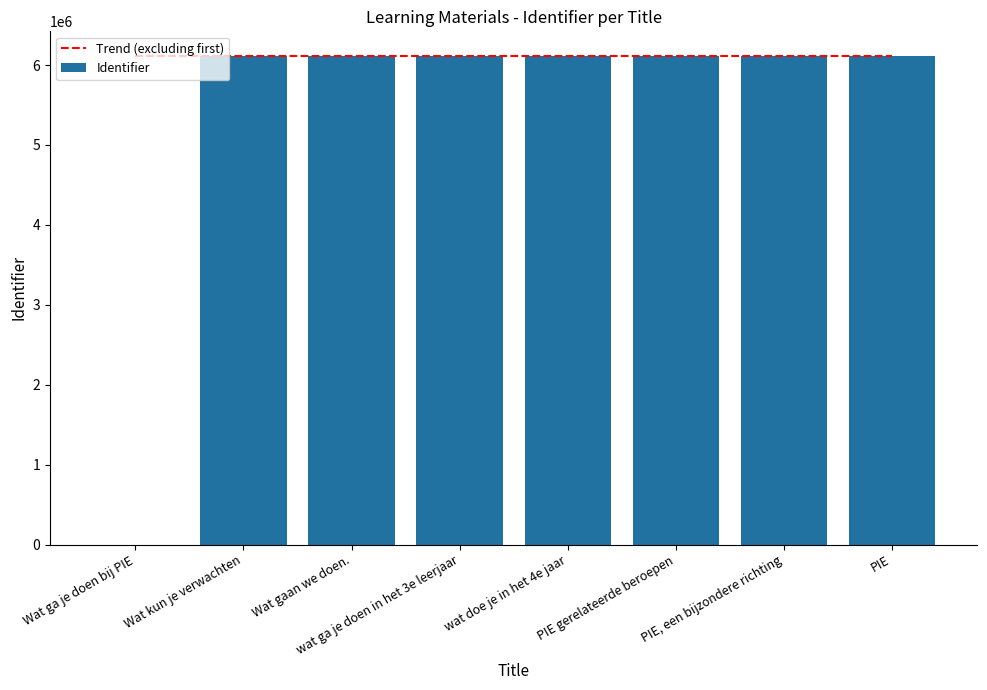

How many values are above zero?

7